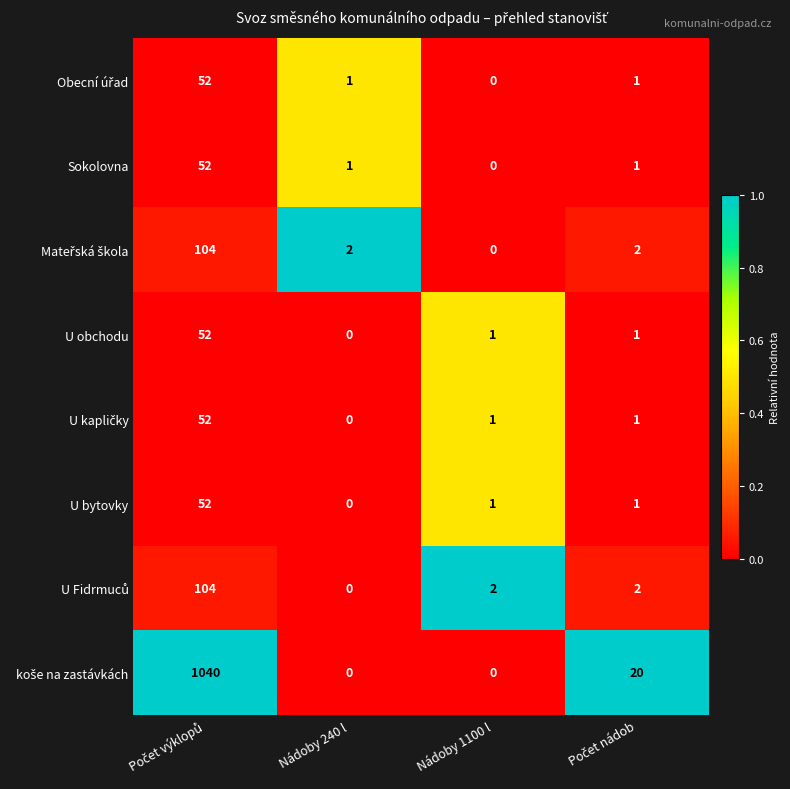

What is the sum of all U bytovky values?

54